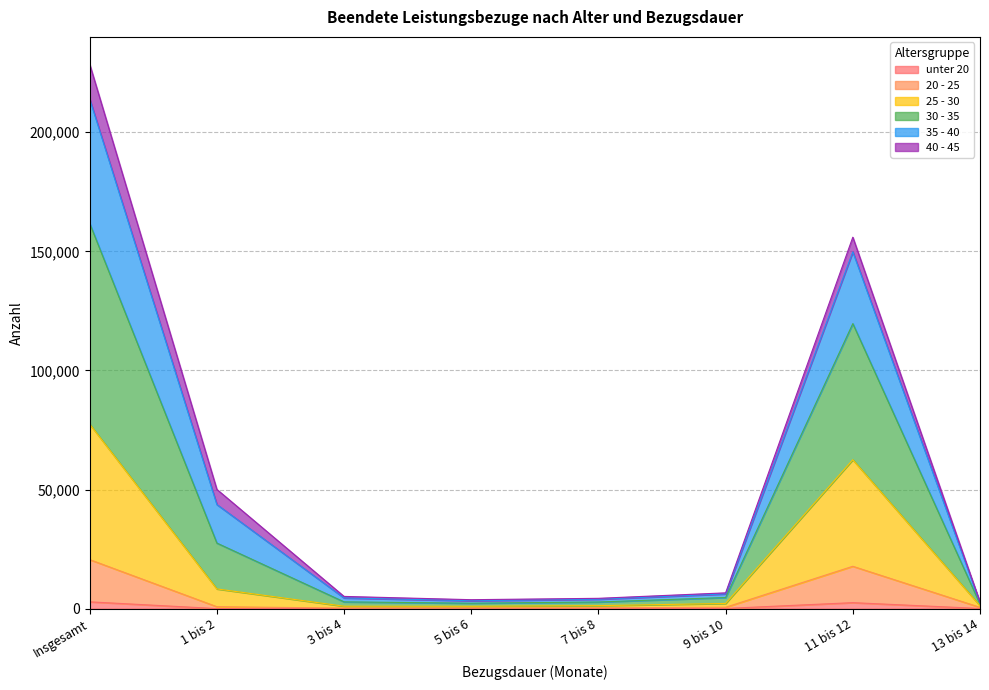

At which category is the sum across all series the highest?

Insgesamt